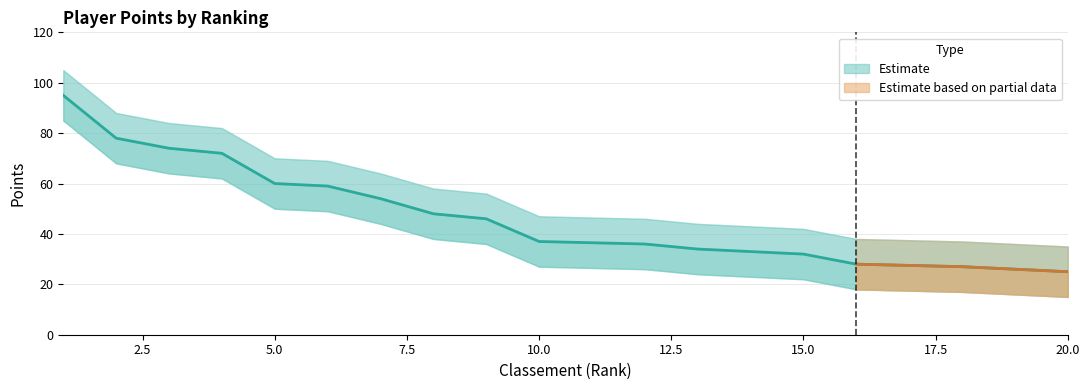

Reading left to right, what are all the values shown in this chart?

Points: 1=95	2=78	3=74	4=72	5=60	6=59	7=54	8=48	9=46	10=37	10=37	12=36	13=34	14=33	15=32	16=28	16=28	18=27	18=27	20=25
Points_upper: 1=105	2=88	3=84	4=82	5=70	6=69	7=64	8=58	9=56	10=47	10=47	12=46	13=44	14=43	15=42	16=38	16=38	18=37	18=37	20=35
Points_lower: 1=85	2=68	3=64	4=62	5=50	6=49	7=44	8=38	9=36	10=27	10=27	12=26	13=24	14=23	15=22	16=18	16=18	18=17	18=17	20=15